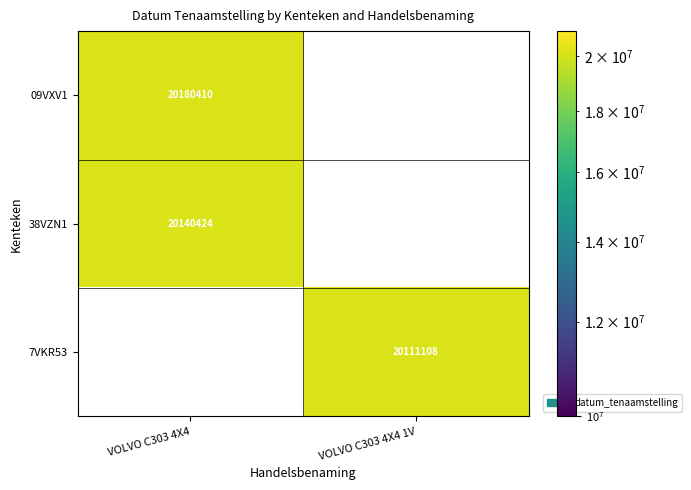

What is the difference between the highest and lowest values at VOLVO C303 4X4?

39986.0